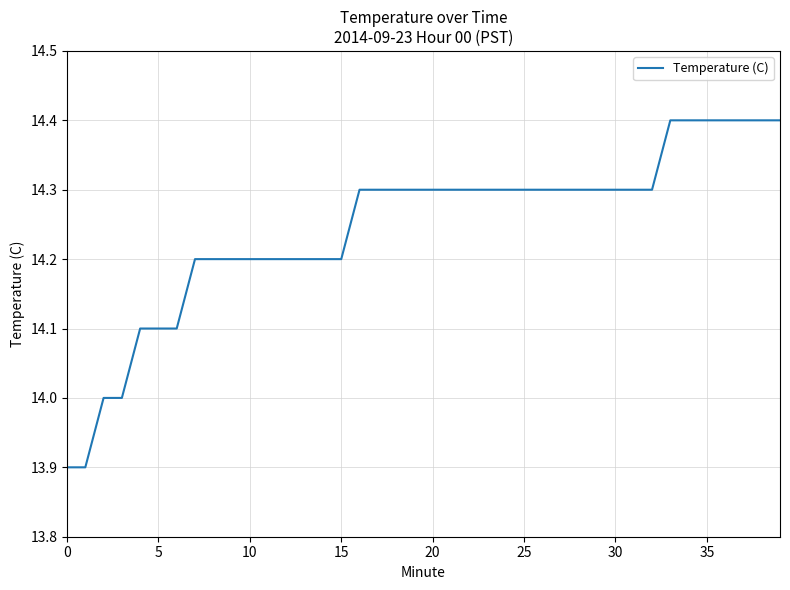

Is this an area chart (filled region under the line)?

No